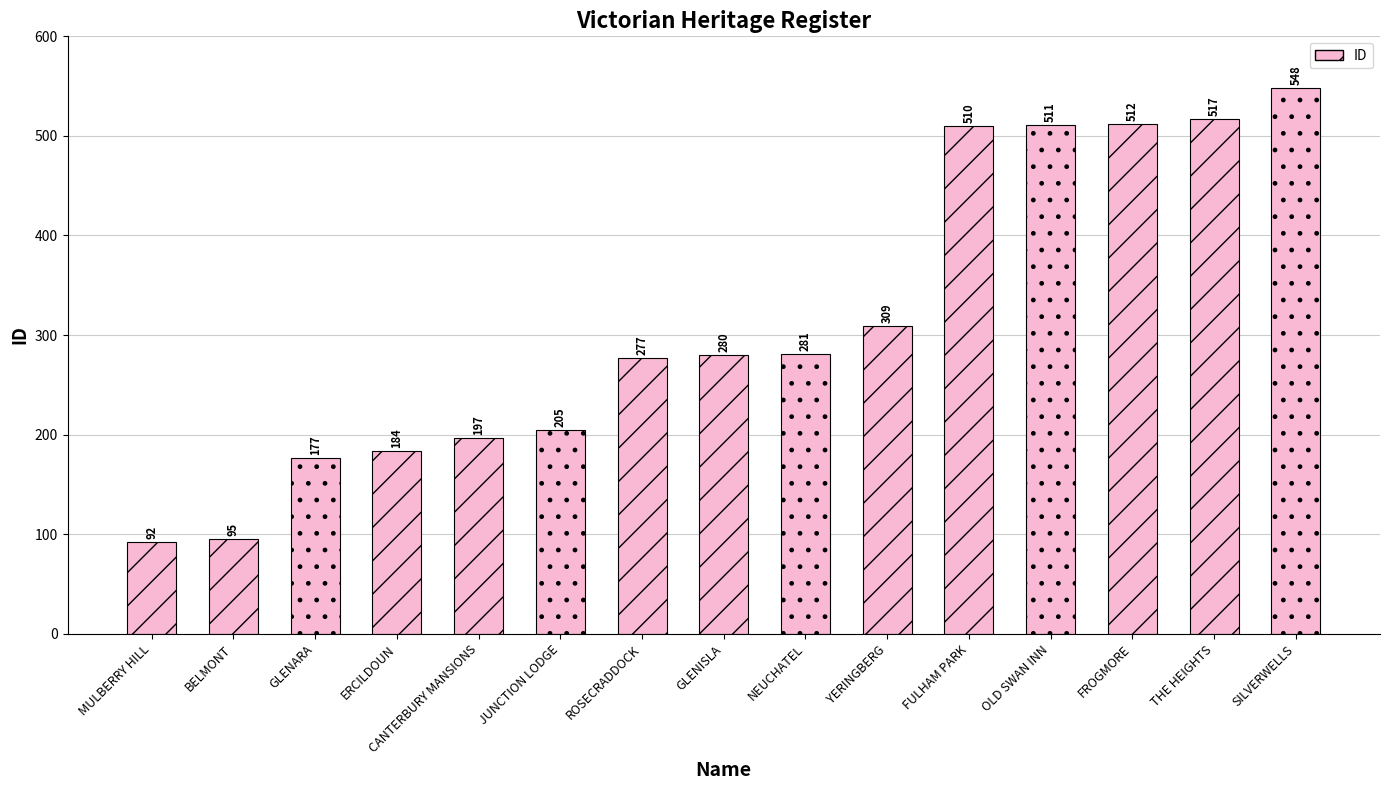

Reading left to right, what are all the values shown in this chart?

92	95	177	184	197	205	277	280	281	309	510	511	512	517	548